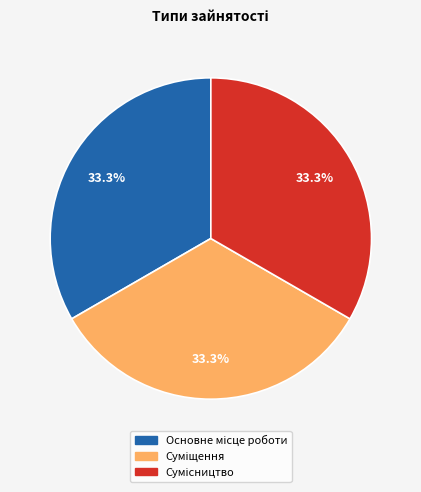

Does any single category account for the majority?

No